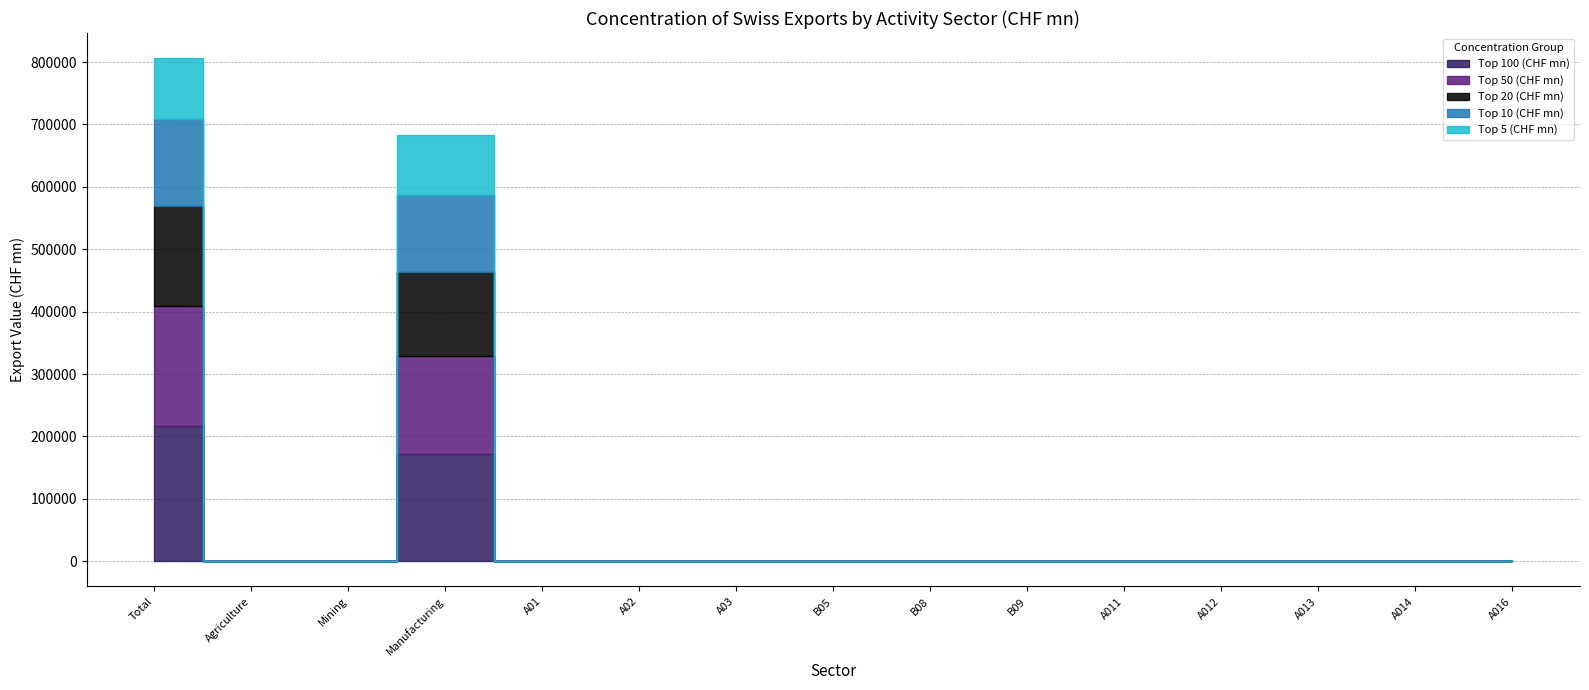

Which series changed the most between Manufacturing and A016?

Top 100 (CHF mn)